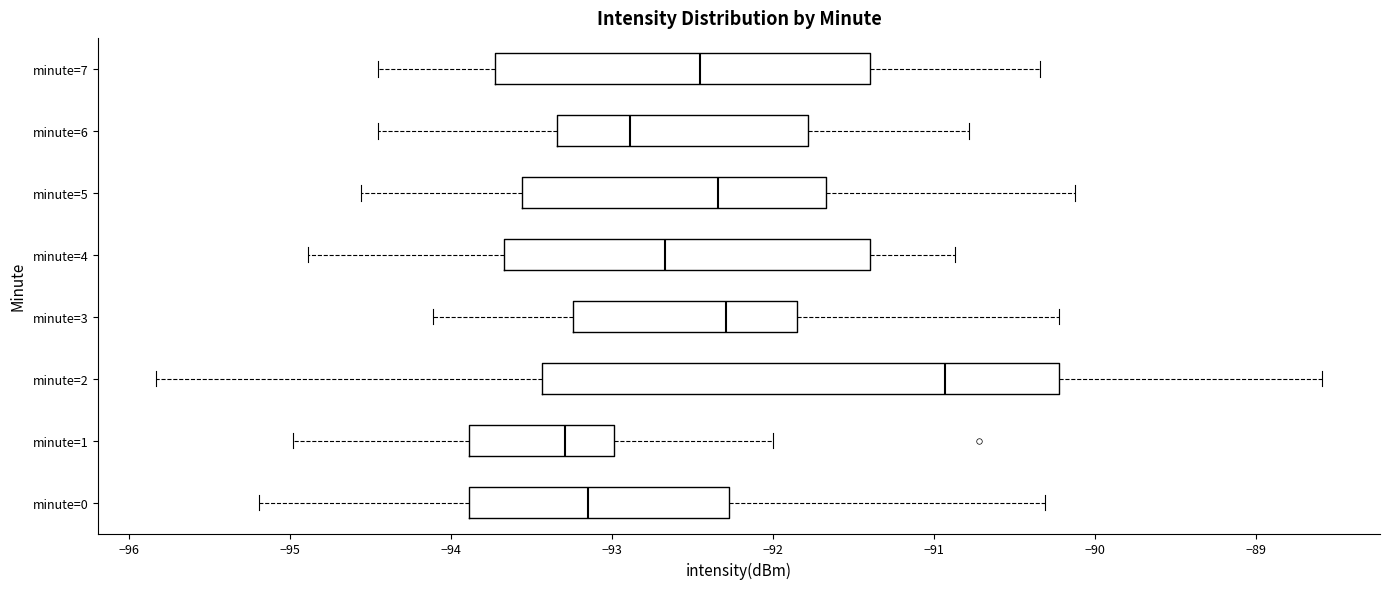

Where does the median line of the box for minute=7 sit on the x-axis? The values are not printed on the chart, so give them approximately, as read against the axis.

-92.4